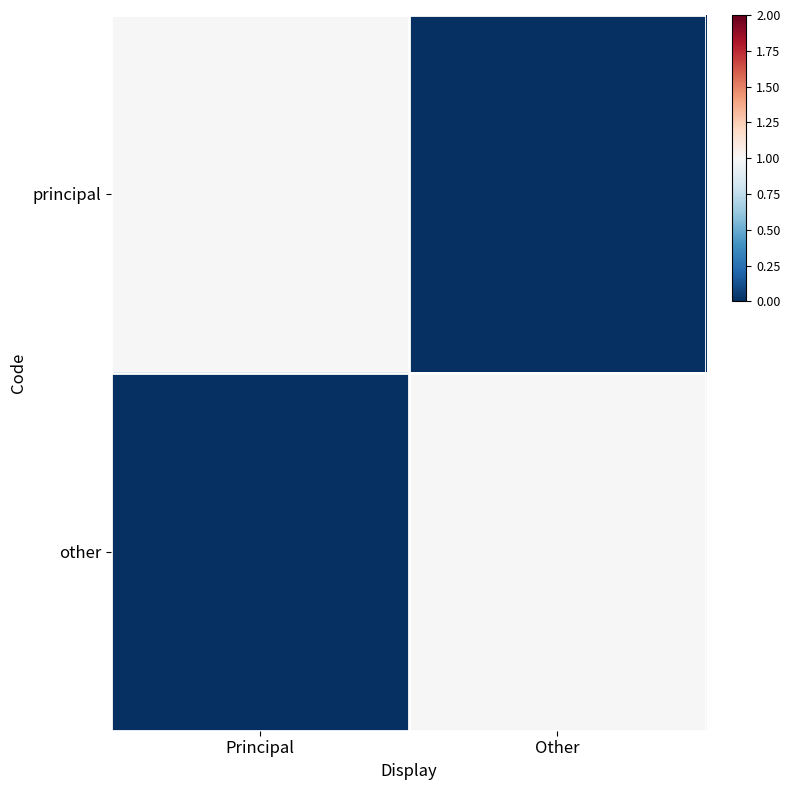

What is the difference between the highest and lowest values at Other?

1